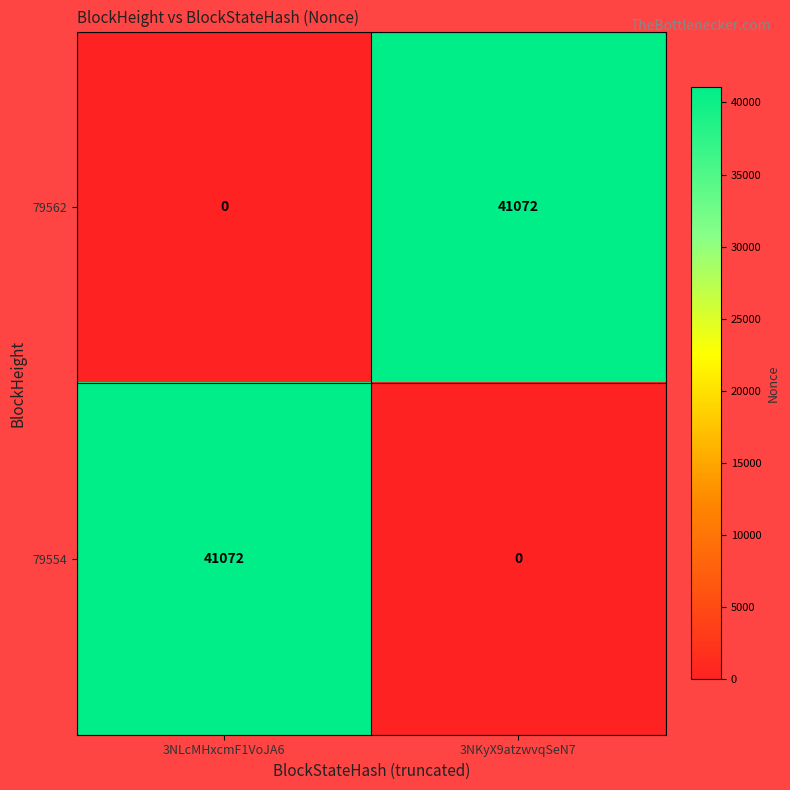

How many values in the 79554 series are below 41072?

1